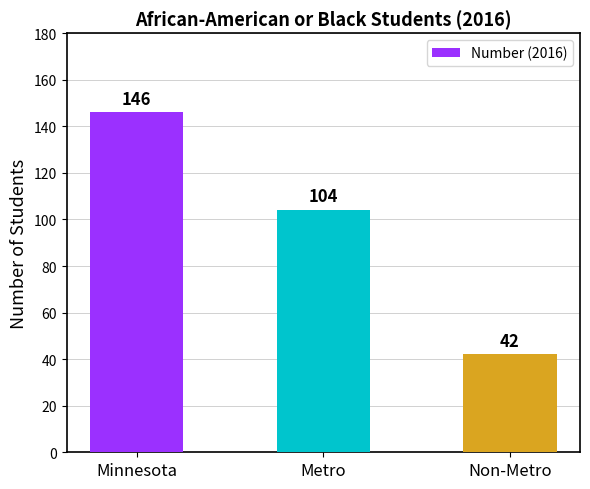

The chart shows a value of 180 at Metro. True or false?

False